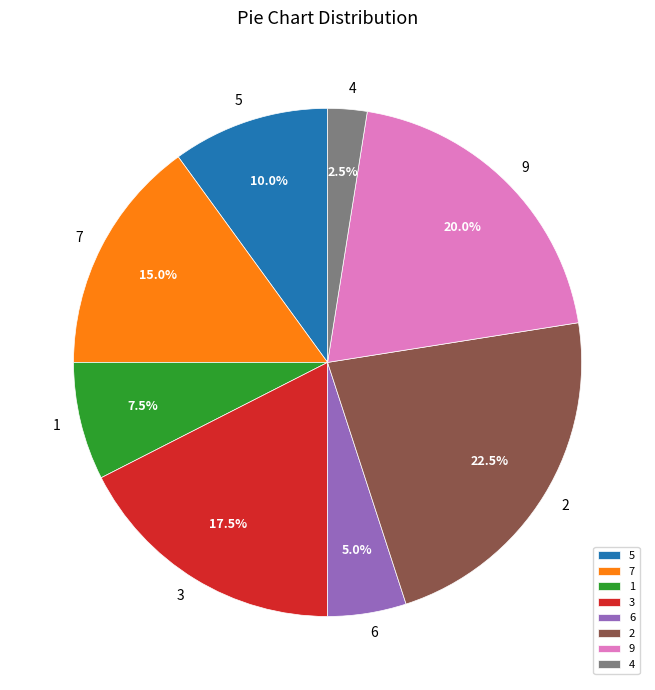

Do 3 and 4 together represent more than half of the pie?

No